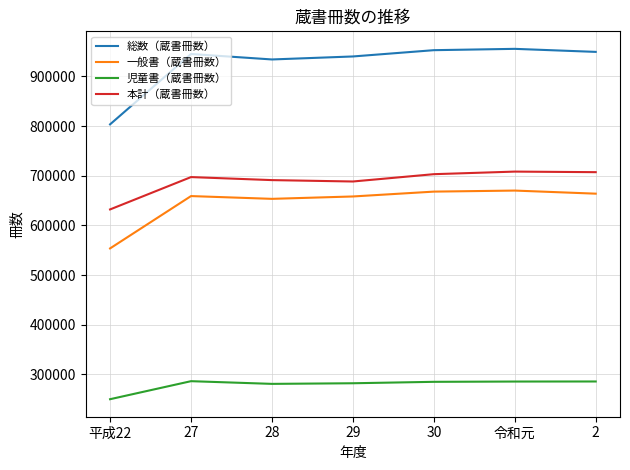

The 一般書（蔵書冊数） series shows 906547 at 令和元. True or false?

False